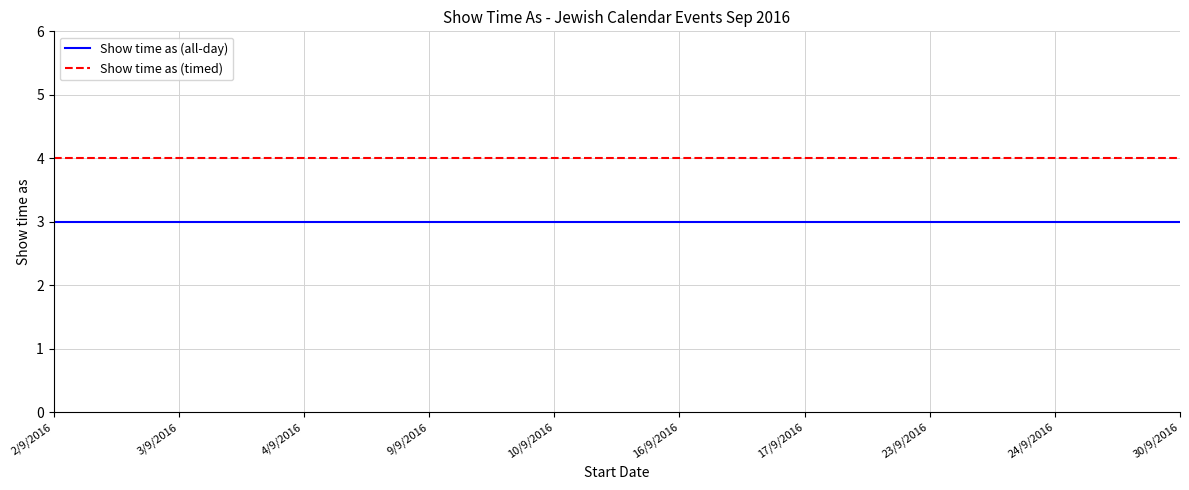

What is the sum of all Show time as (timed) values?

40